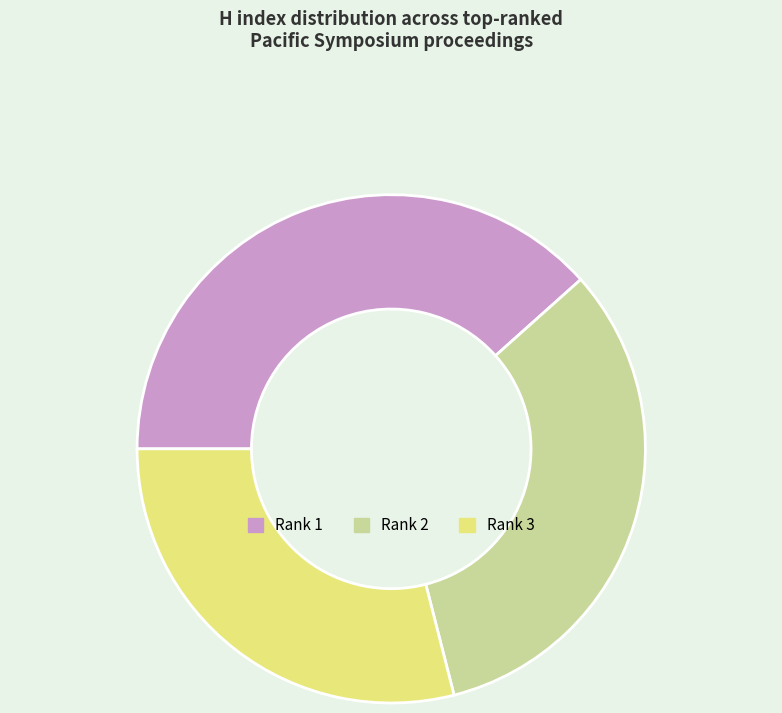

Does any single category account for the majority?

No